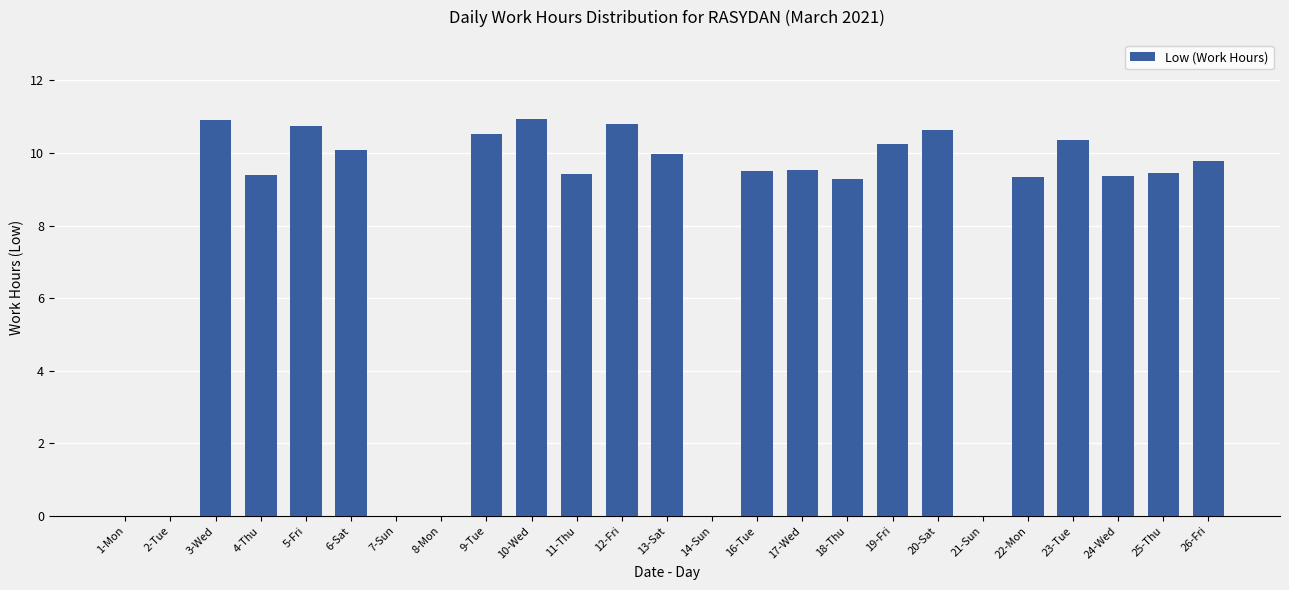

Which has a higher value, 3-Wed or 25-Thu?

3-Wed